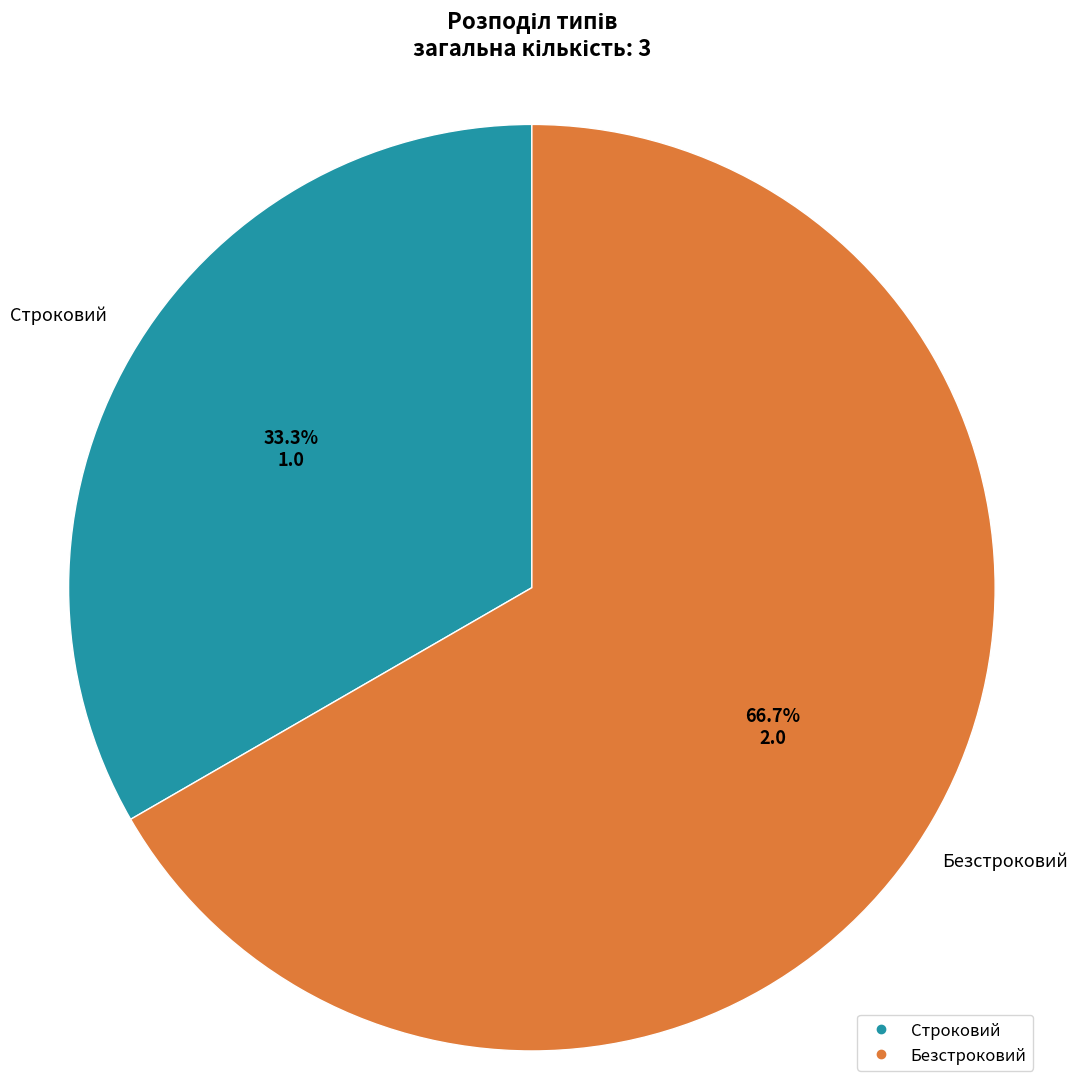

Is it true that Строковий is 40% of the pie?

False